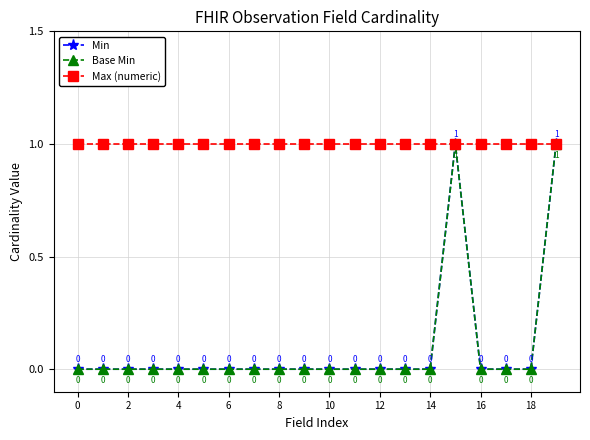

At how many categories does at least one series exceed 0?

20